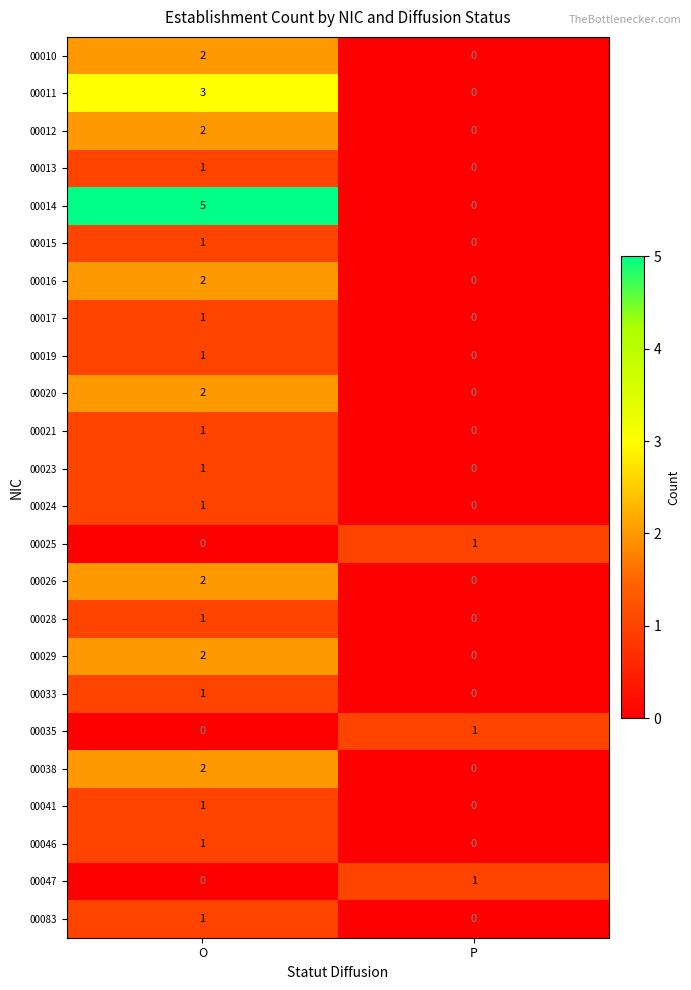

Is it true that 00041 equals 0 at O?

False